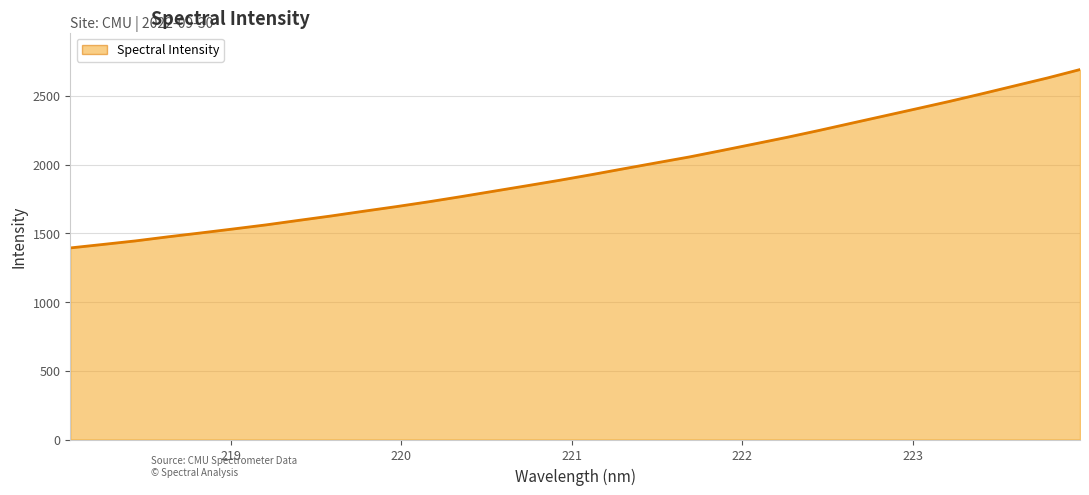

What is the smallest value displayed?

1393.7